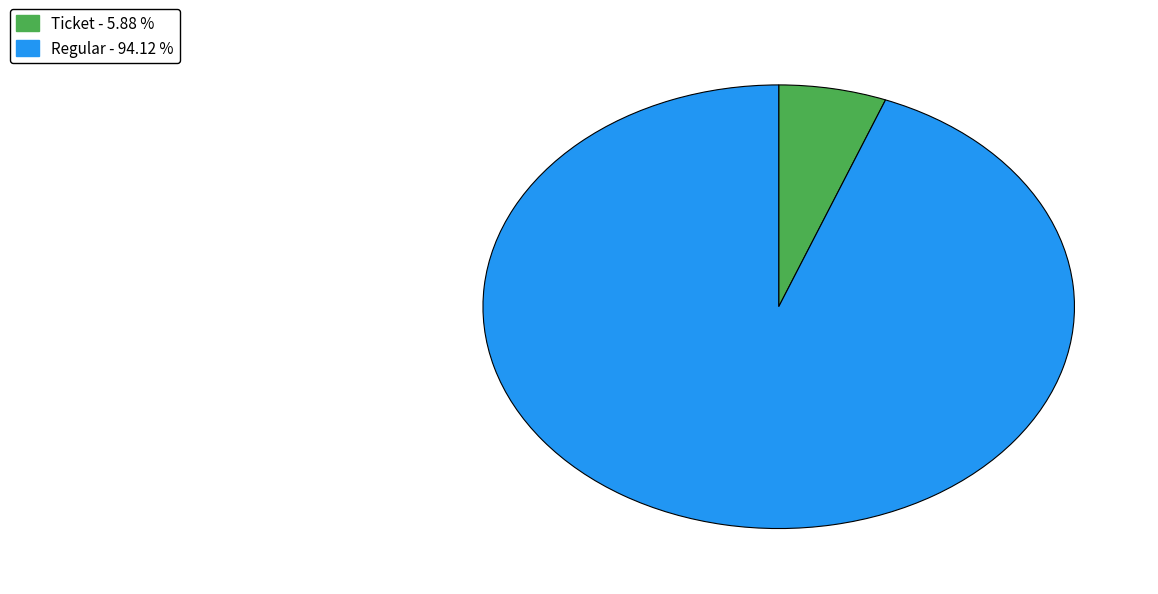

Does any single category account for the majority?

Yes